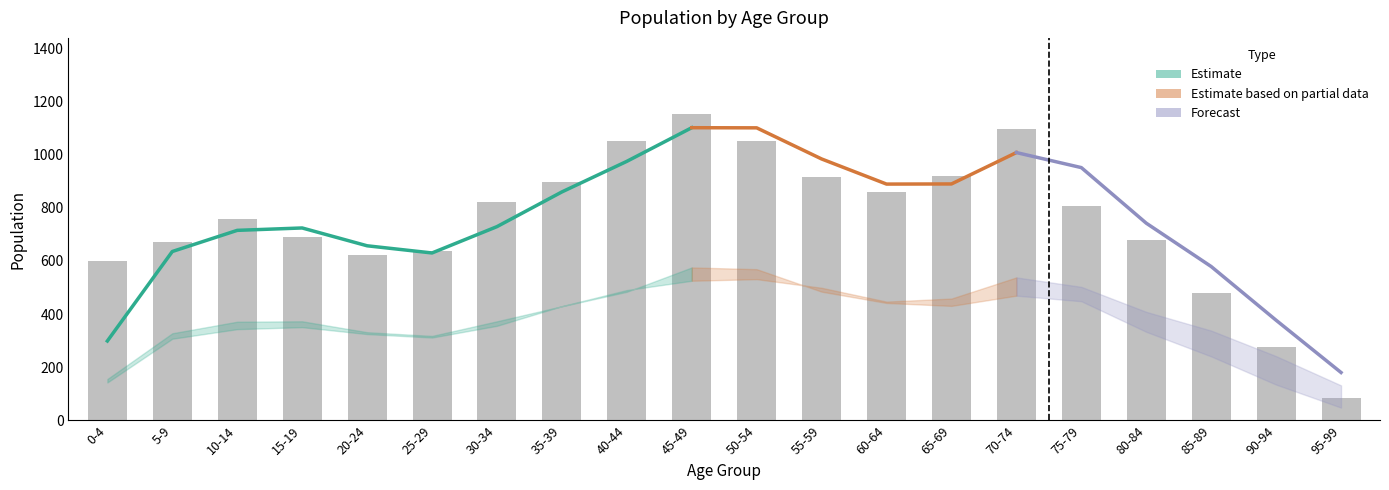

What is the label of the 7th bar from the right?

65-69